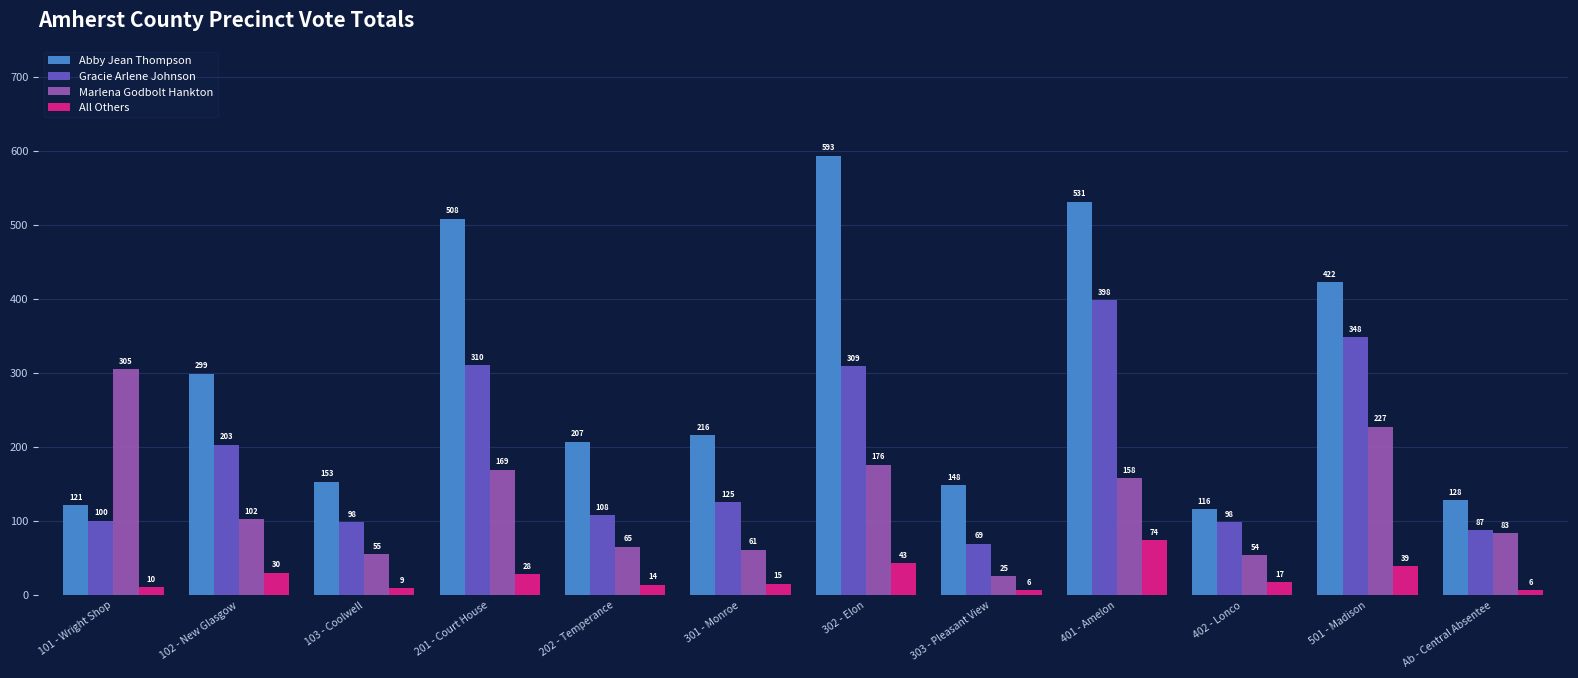

The value of Abby Jean Thompson at 402 - Lonco is 26. True or false?

False